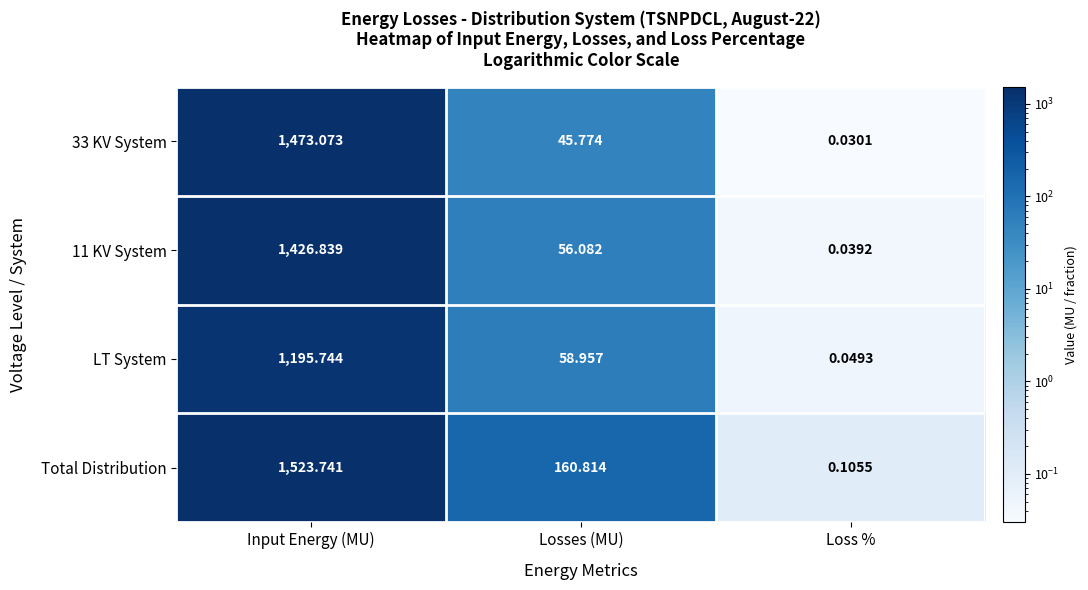

At how many categories does at least one series exceed 918?

1